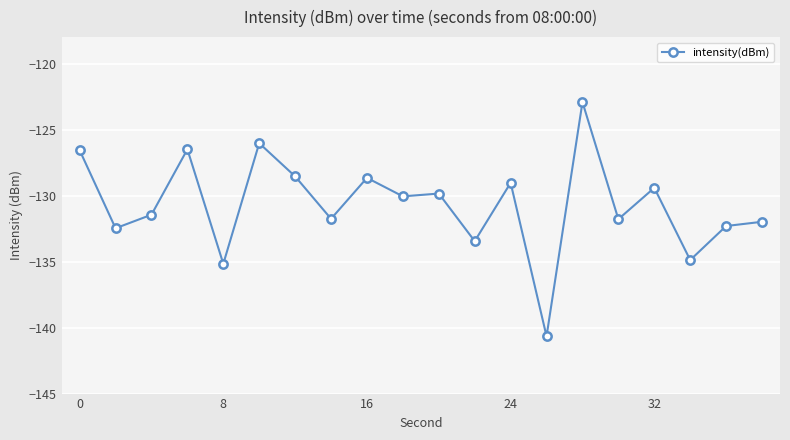

What is the difference between the second highest and second lowest values?

9.1